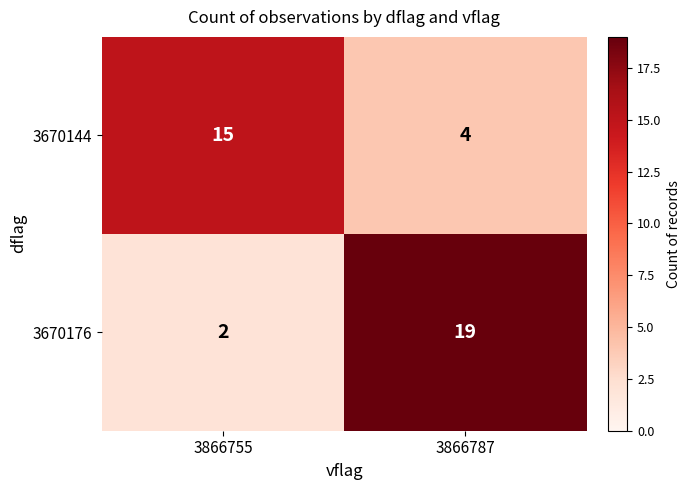

True or false: 3670176 has a value of 2 at 3866755.

True